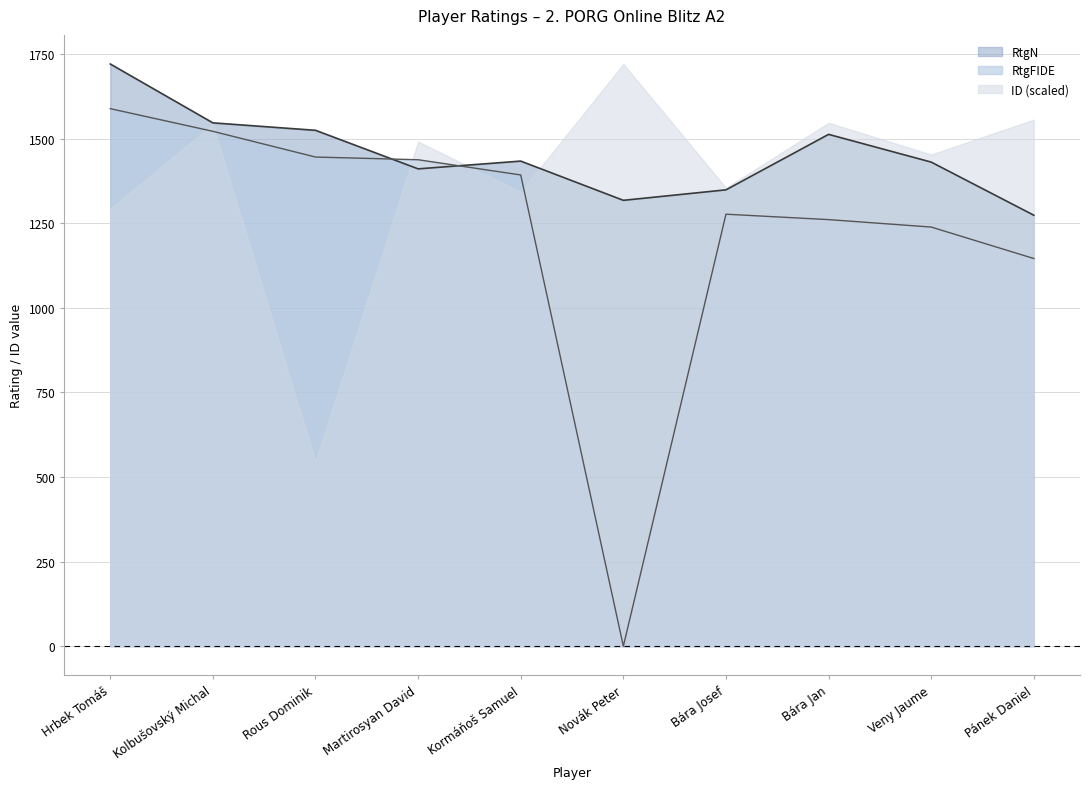

The RtgFIDE series shows 681 at Pánek Daniel. True or false?

False